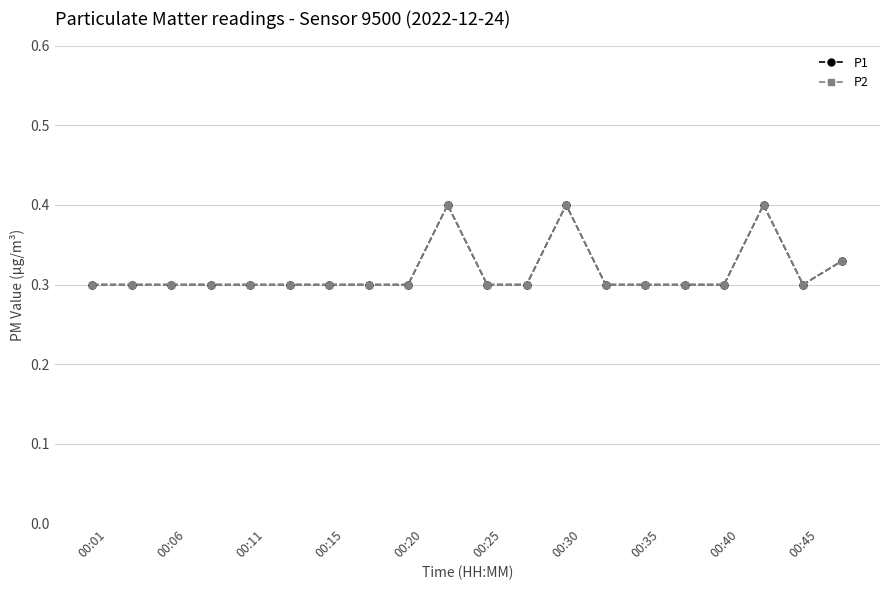

Which series has the largest total across all categories?

P1